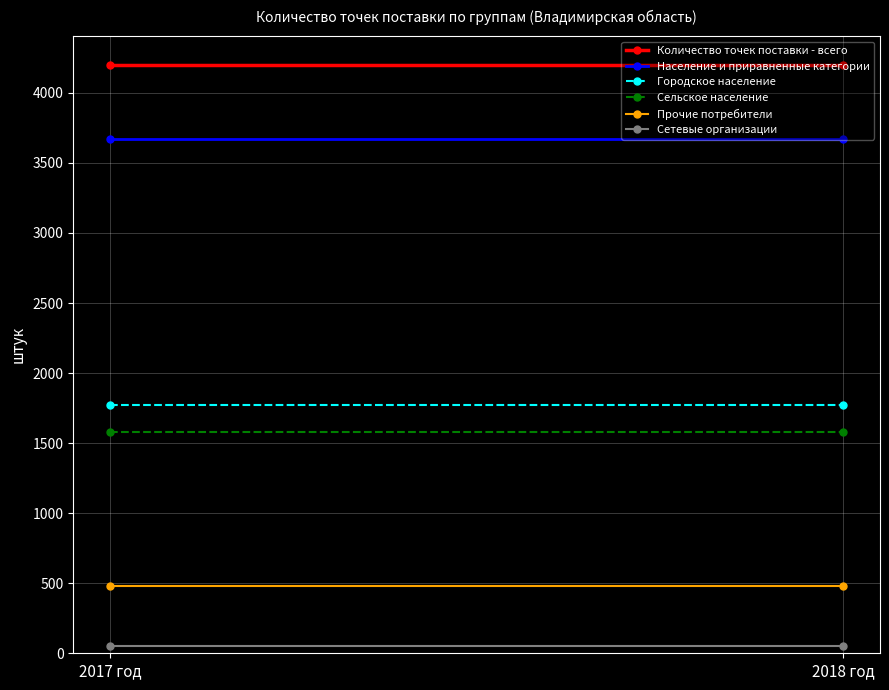

Rank the series at 2017 год from highest to lowest value.

Количество точек поставки - всего, Население и приравненные категории, Городское население, Сельское население, Прочие потребители, Сетевые организации